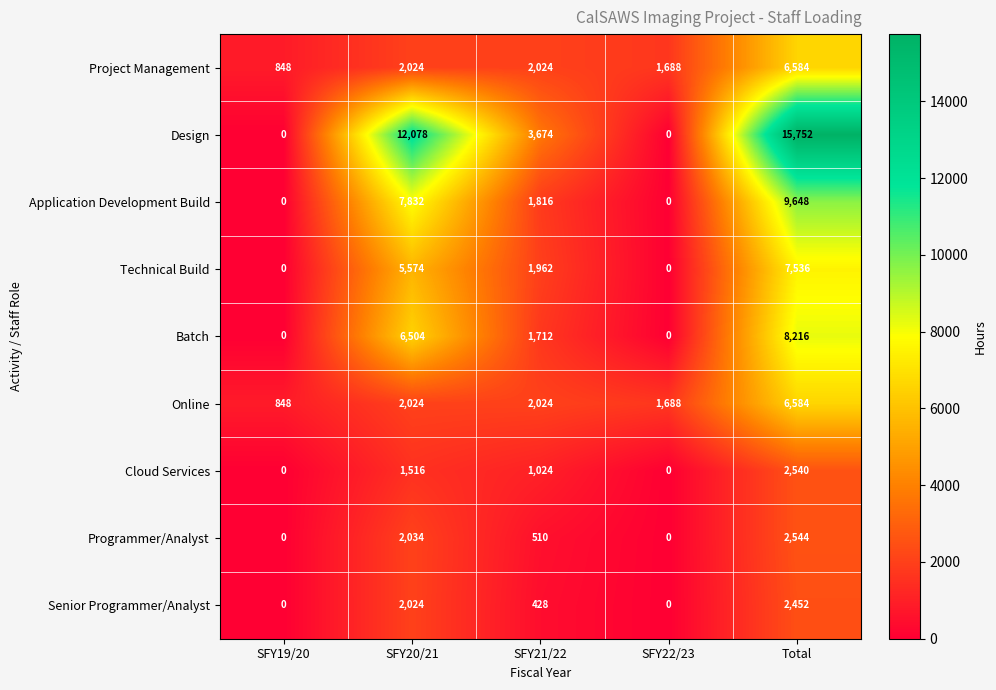

At which category is the sum across all series the highest?

Total